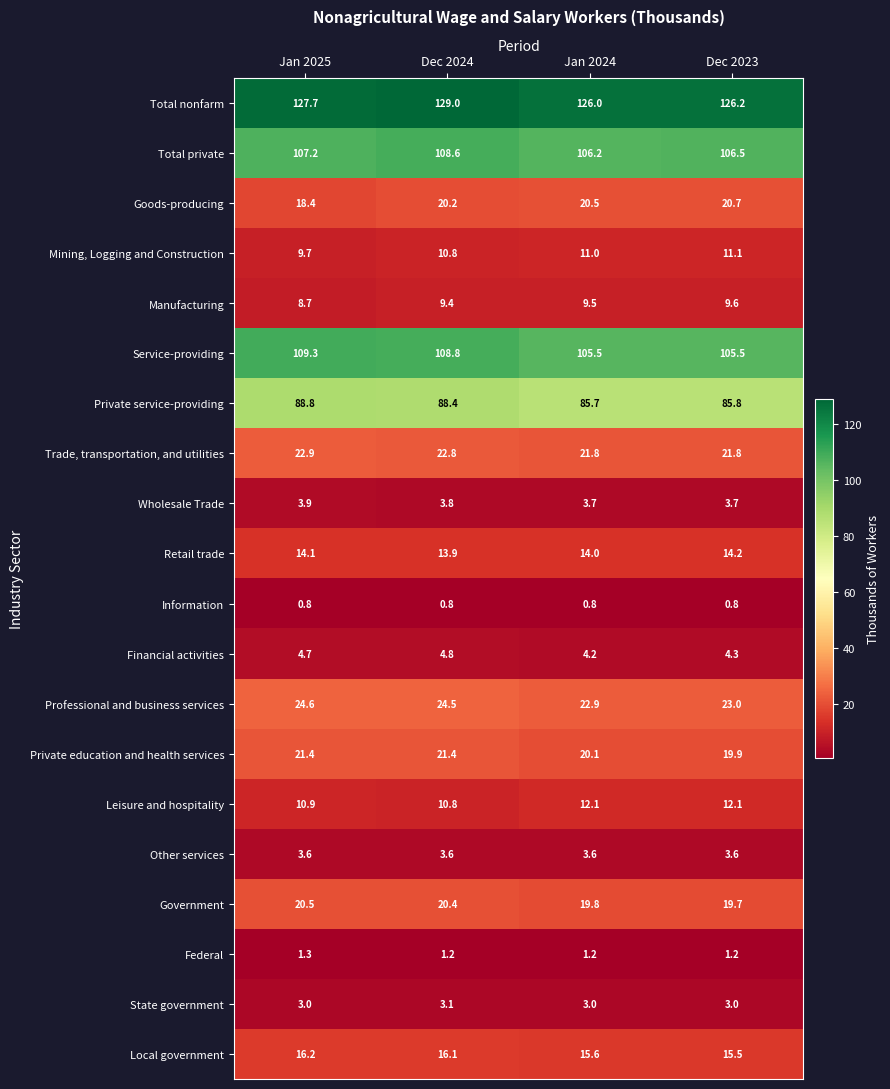

Is the value of Other services at Jan 2025 greater than the value of Wholesale Trade at Jan 2025?

No